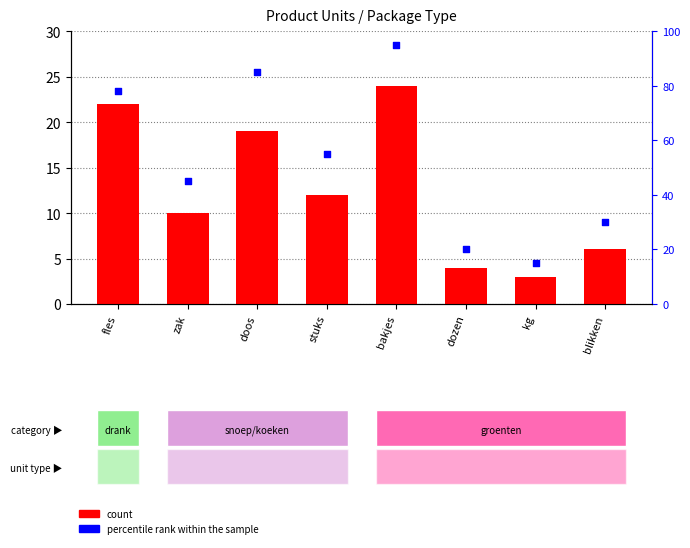

At which category is the sum across all series the highest?

bakjes